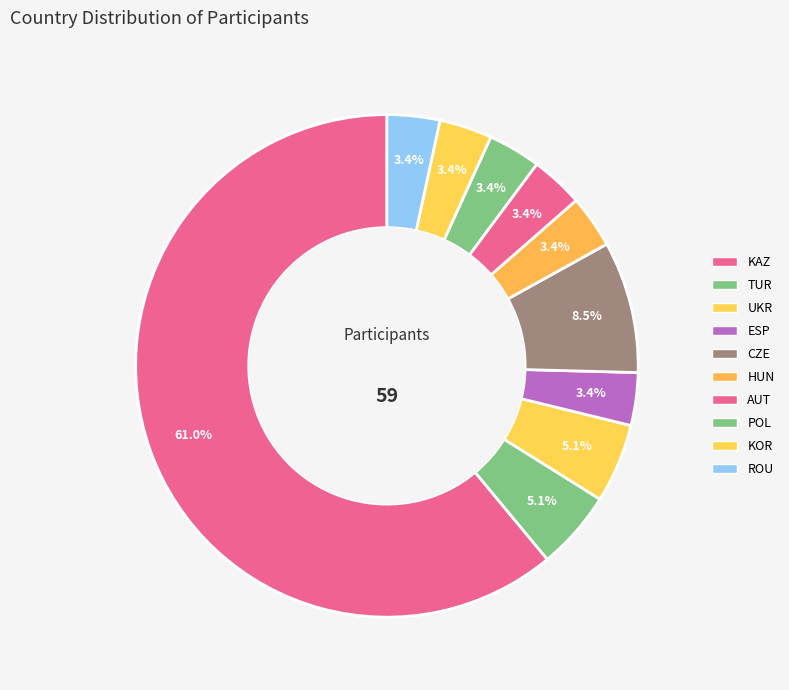

Is it true that KOR is 3% of the pie?

True